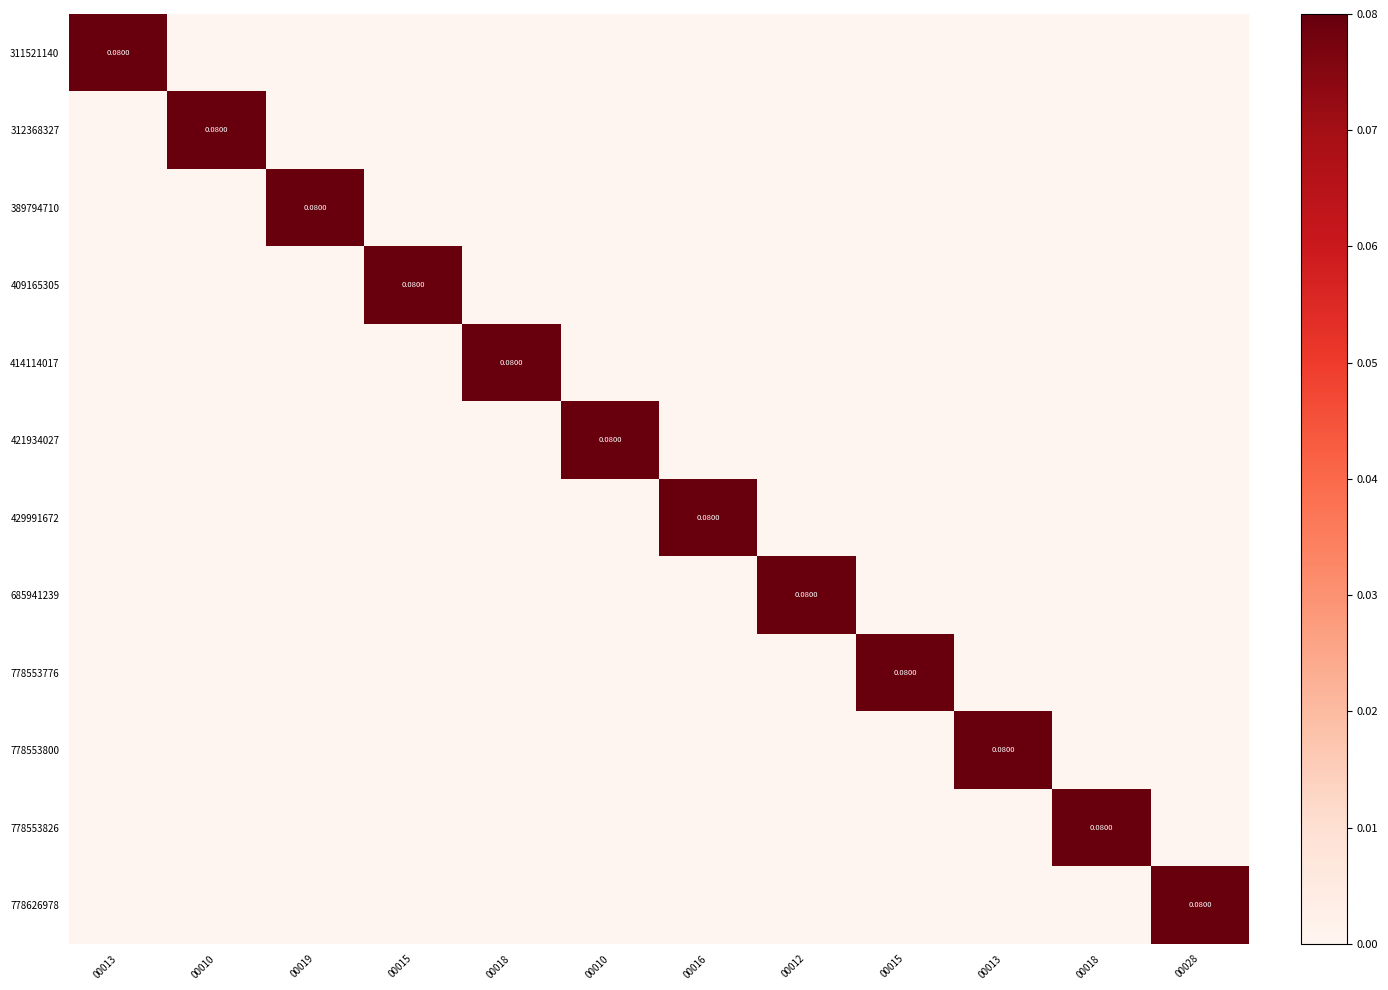

Rank the series at 00010 from highest to lowest value.

312368327, 311521140, 389794710, 409165305, 414114017, 421934027, 429991672, 685941239, 778553776, 778553800, 778553826, 778626978